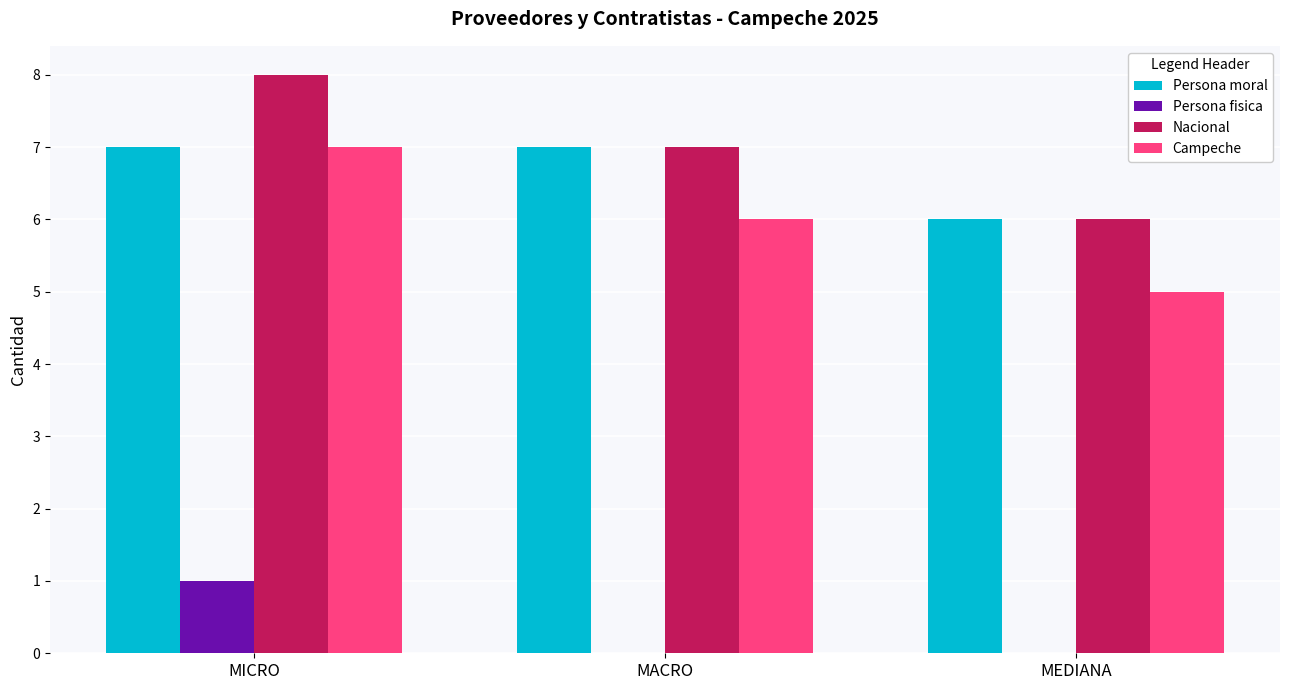

What is the total value across all series at MACRO?

20